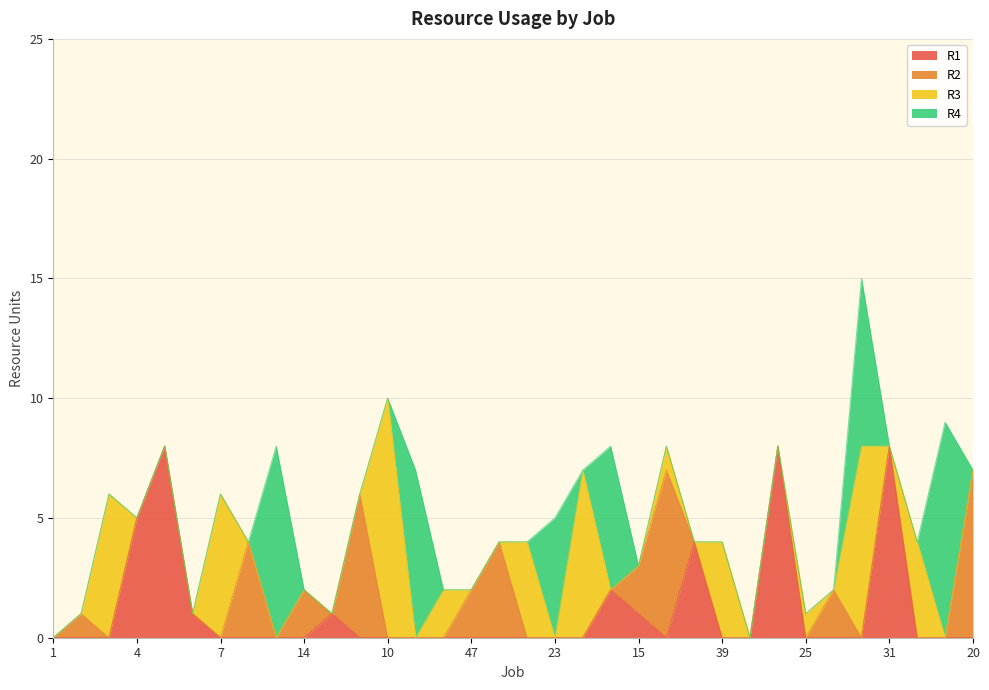

Rank the series at 15 from highest to lowest value.

R2, R1, R3, R4